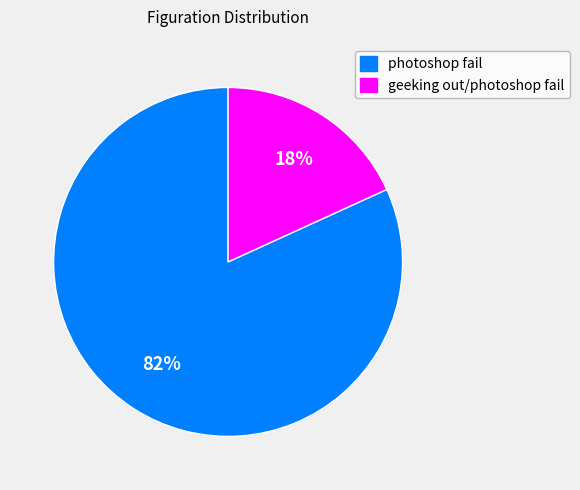

To the nearest percent, what is the difference between the geeking out/photoshop fail and photoshop fail slice percentages?

64%